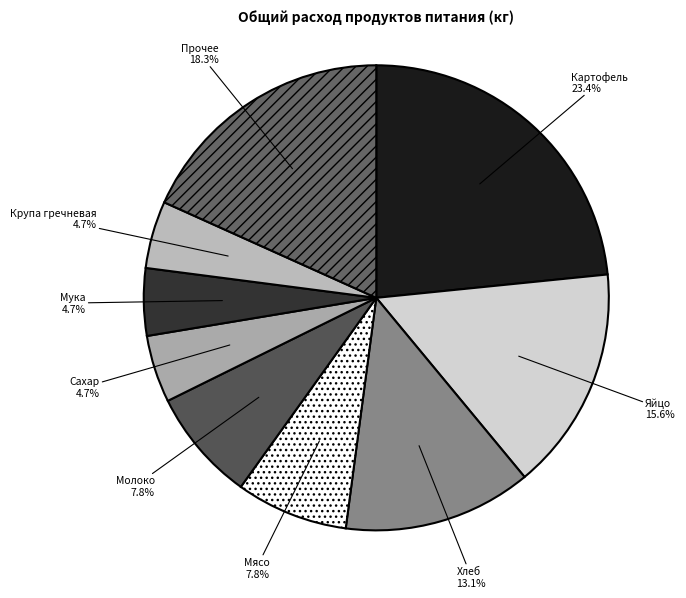

Is there any slice that represents more than half of the pie?

No